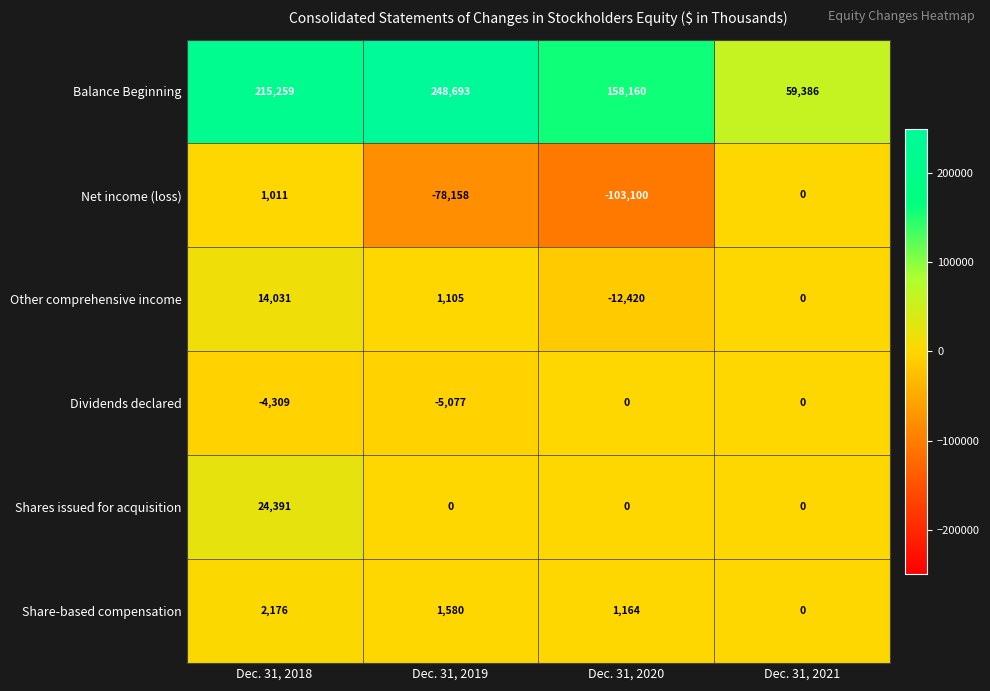

The Net income (loss) series shows -19098 at Dec. 31, 2019. True or false?

False